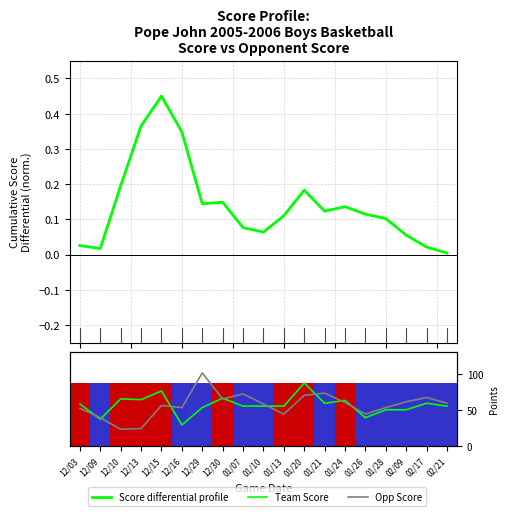

Where does the Opp Score series first go above 58?

12/29